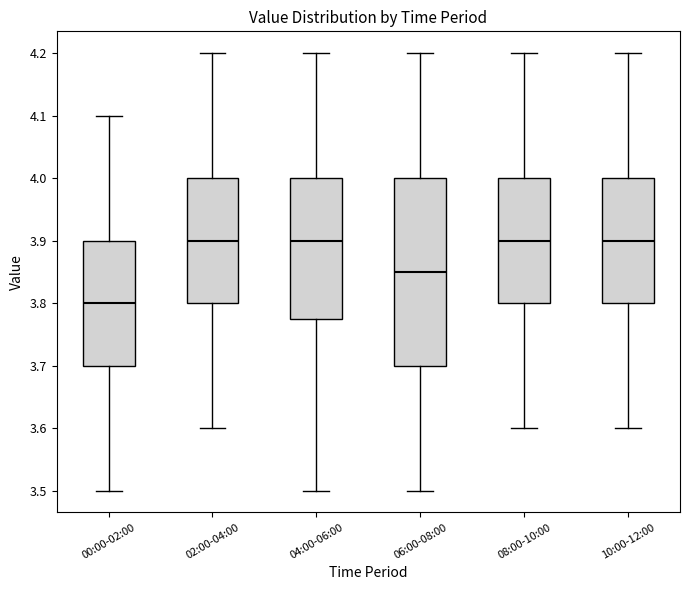

Comparing the boxes themselves (not the whiskers), which one is the tallest?

06:00-08:00